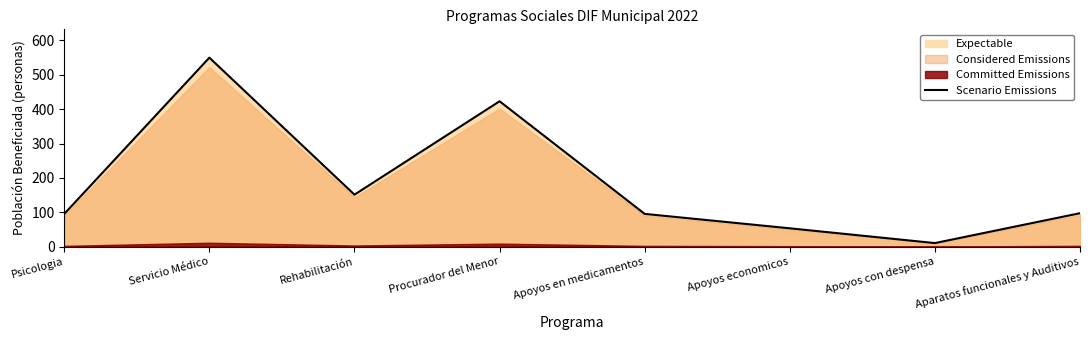

What is the difference between the maximum and minimum values?

540